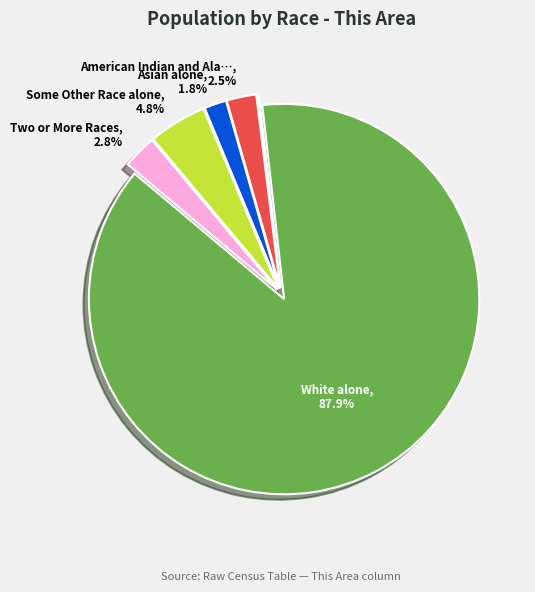

Is there any slice that represents more than half of the pie?

Yes